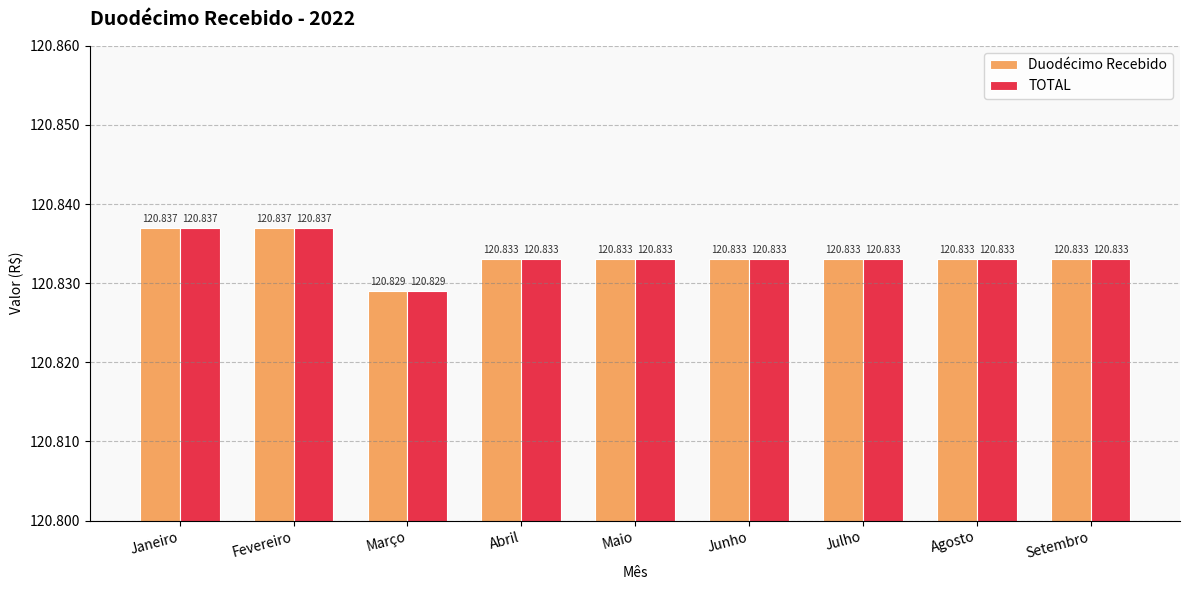

Are the bars horizontal?

No